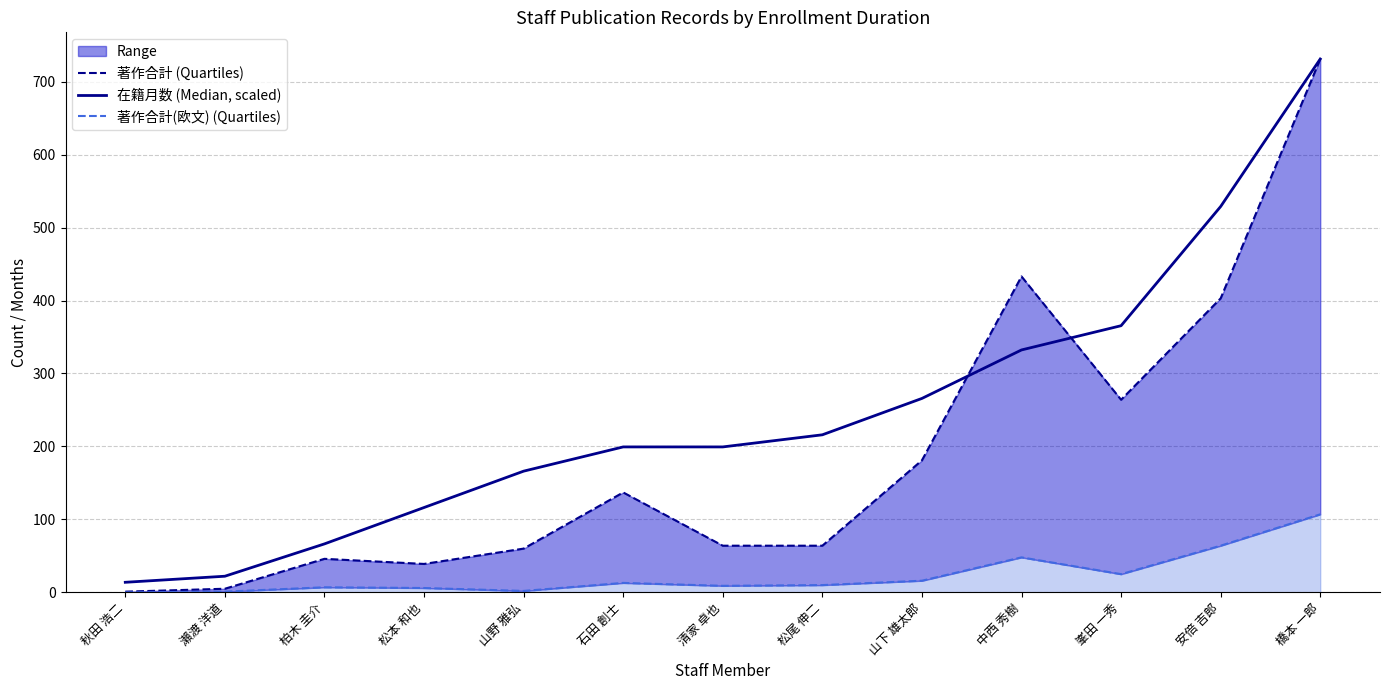

At which category does the chart reach its minimum across all series?

秋田 浩二